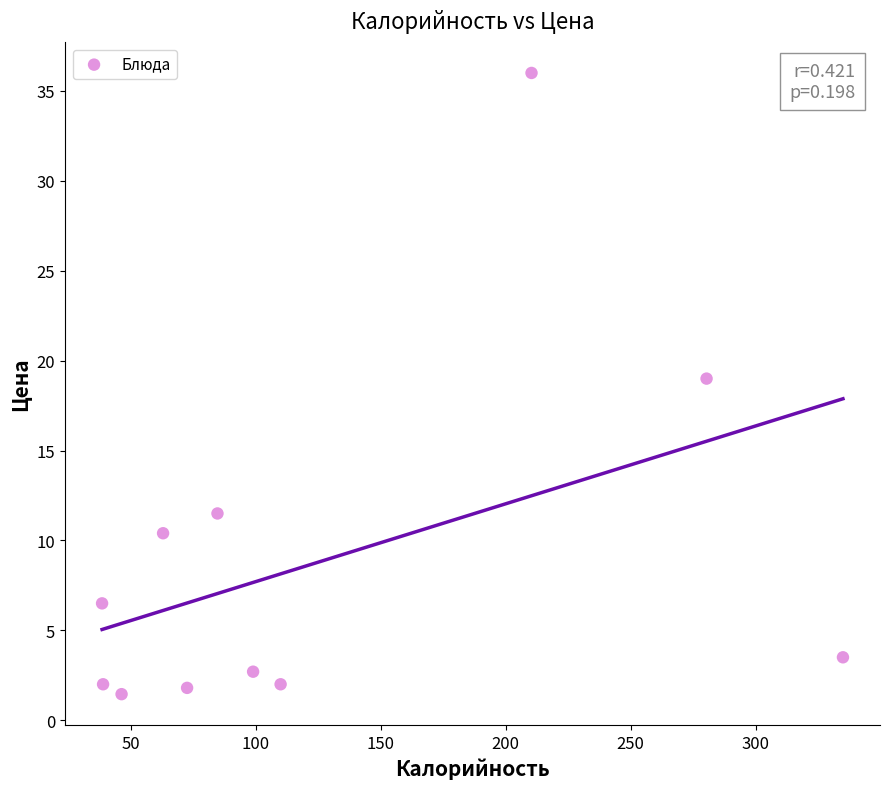

What is the range of X values (max minus min)?

296.3